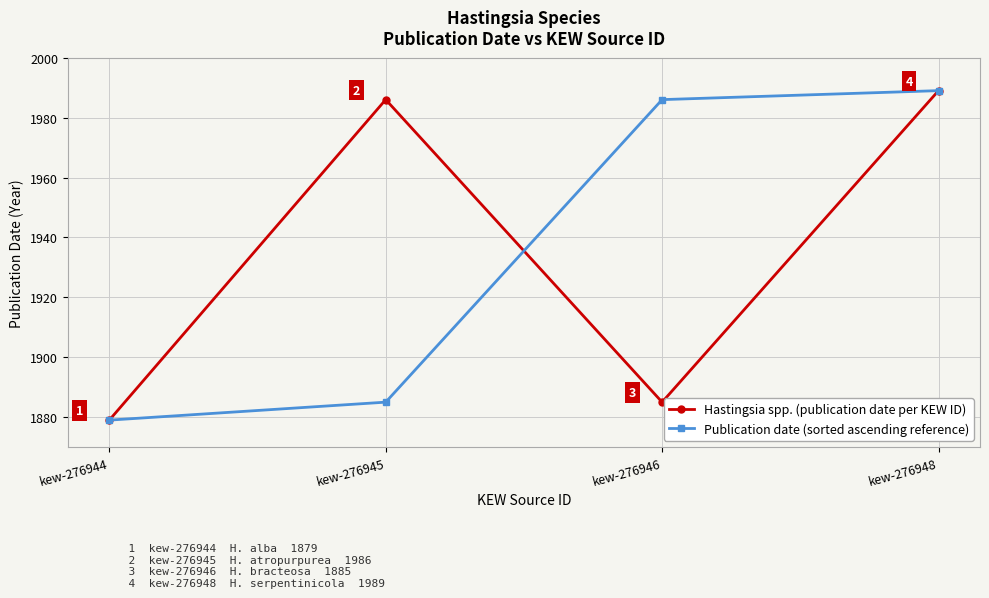

What is the average value of the Publication date (sorted ascending reference) series?

1935